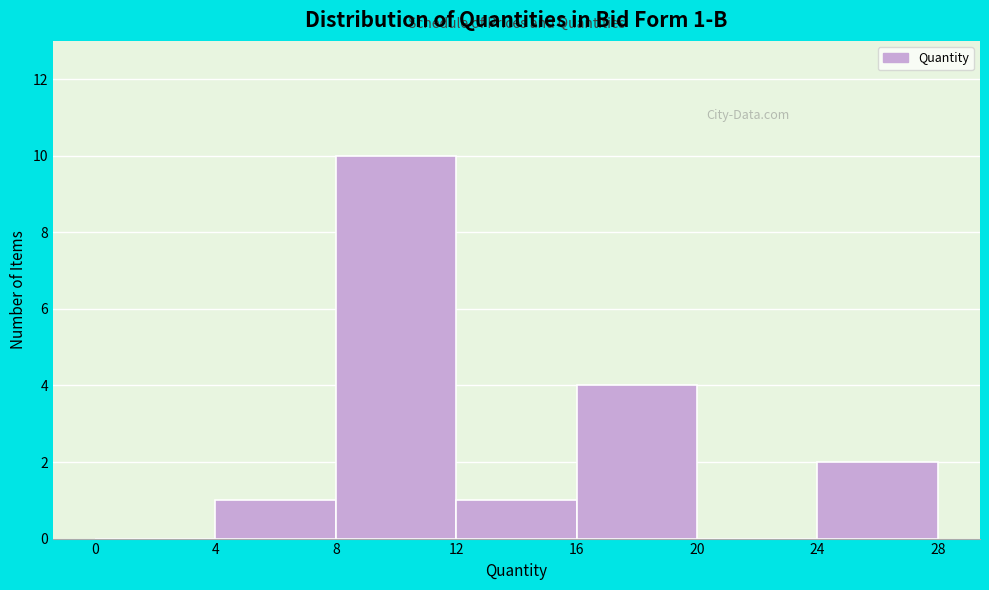

Which range on the x-axis has the tallest bar?

8 to 12